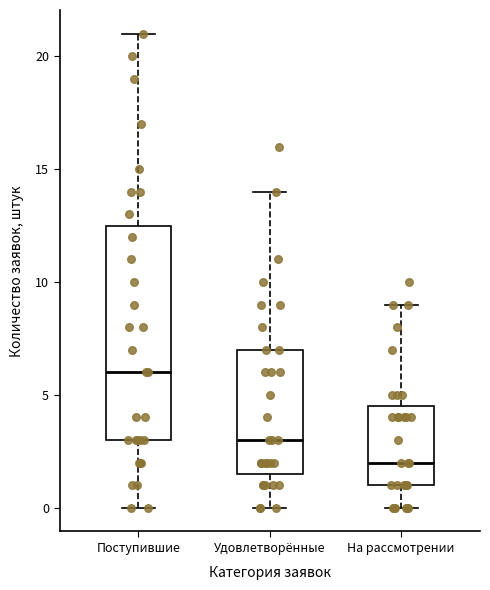

Reading left to right, read every box against the y-axis: the position of its median line, the range the box covers, and the ends of its whiskers. The values are not printed on the chart, so give them approximately, as read against the axis.

Поступившие: median 6.0, box 3.0 to 12.5, whiskers 0.0 to 21.0
Удовлетворённые: median 3.0, box 1.5 to 7.0, whiskers 0.0 to 14.0
На рассмотрении: median 2.0, box 1.0 to 4.5, whiskers 0.0 to 9.0